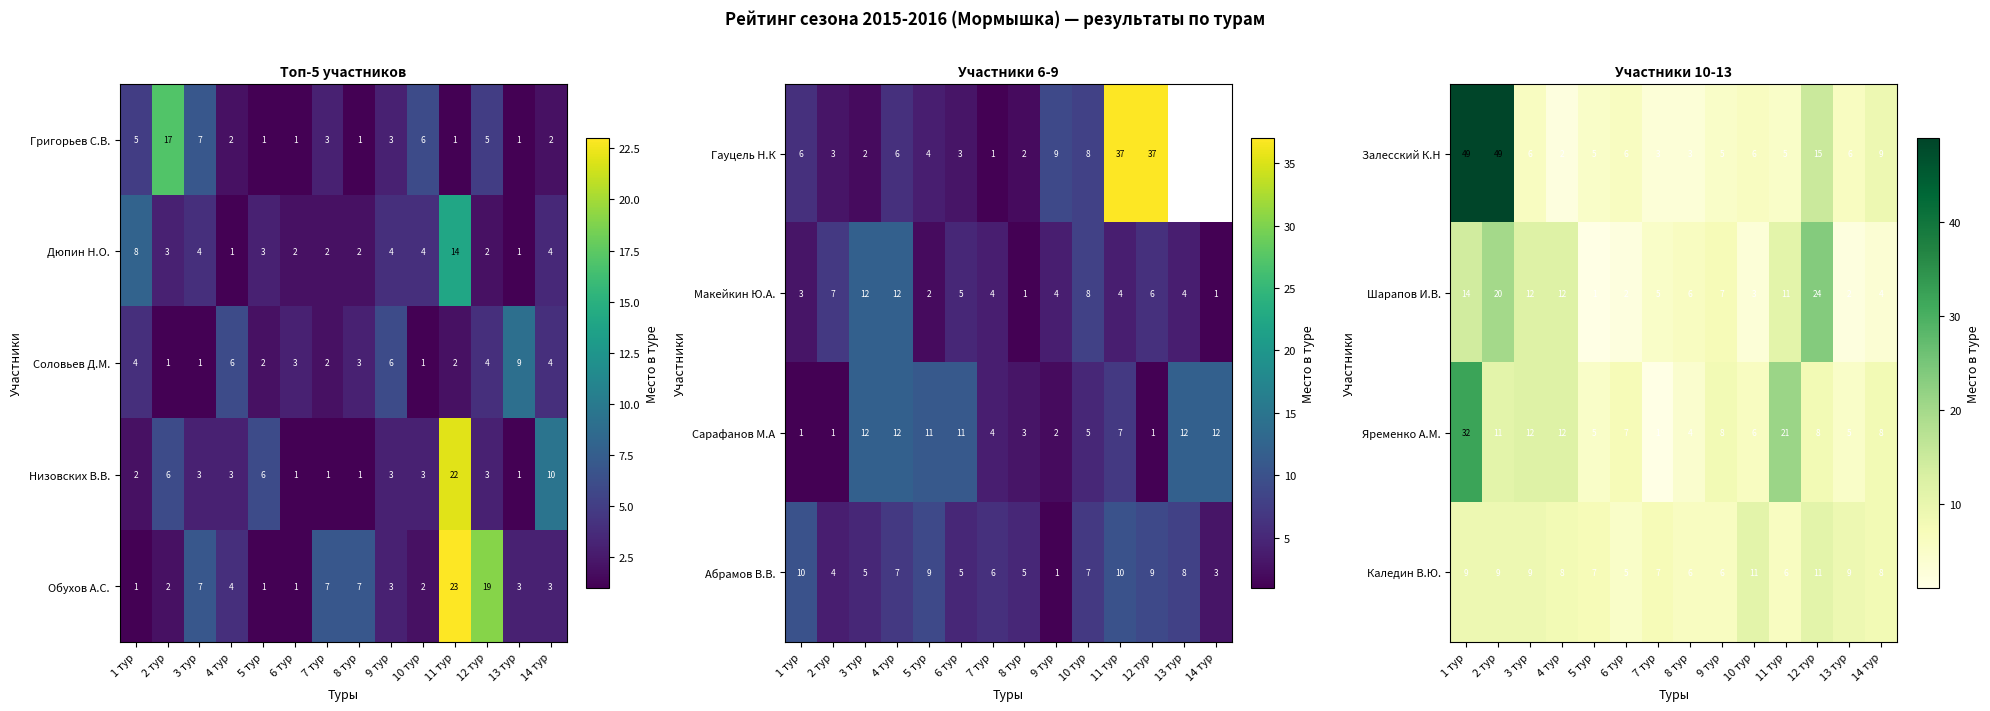

What is the difference between the maximum and minimum values in the Соловьев Д.М. series?

8